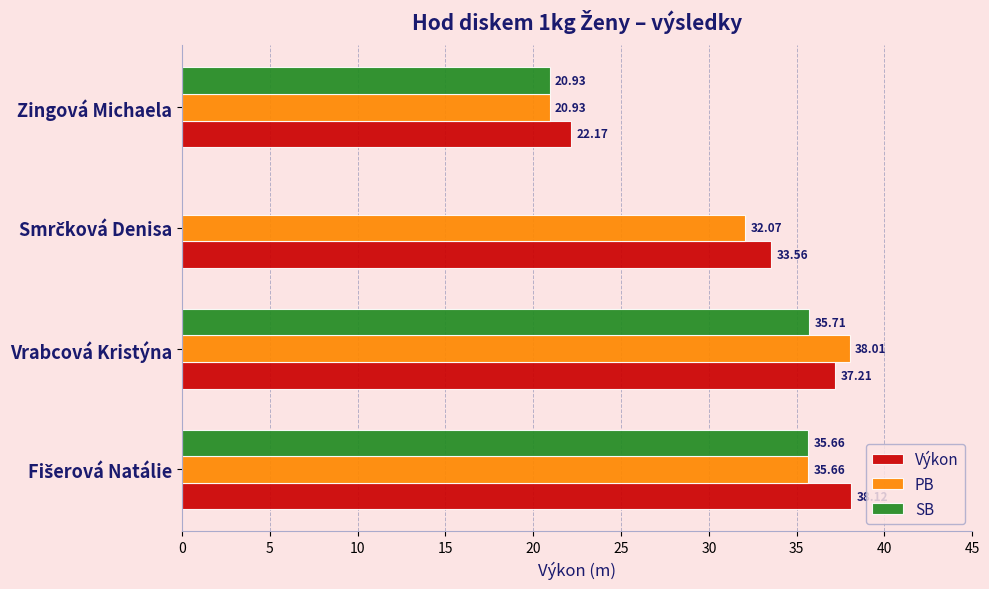

At which label is SB closest to 17?

Zingová Michaela